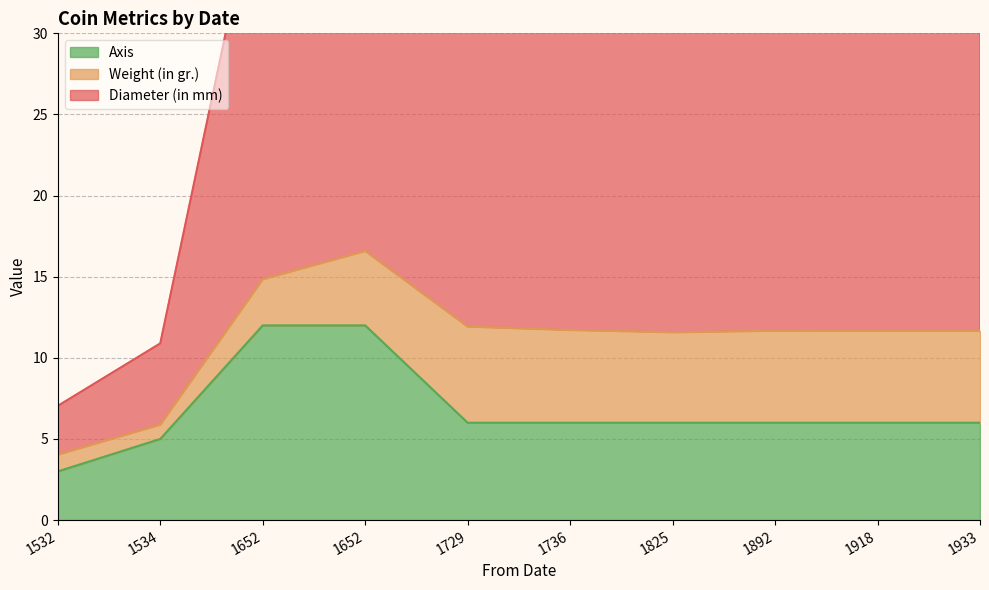

Where does the Diameter (in mm) series first go above 24?

1652